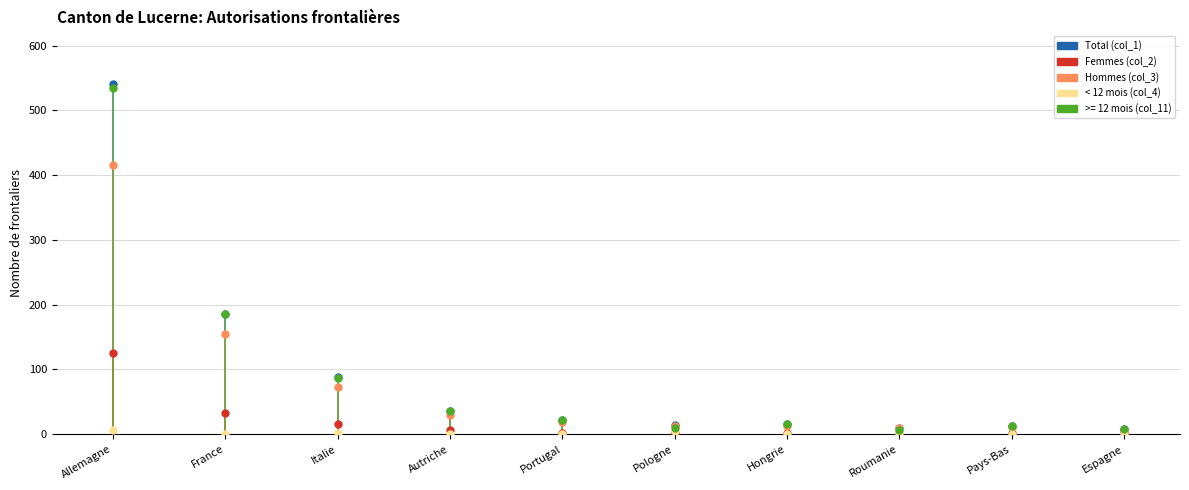

What is the sum of the Femmes (col_2) values at Pays-Bas and Italie?

16